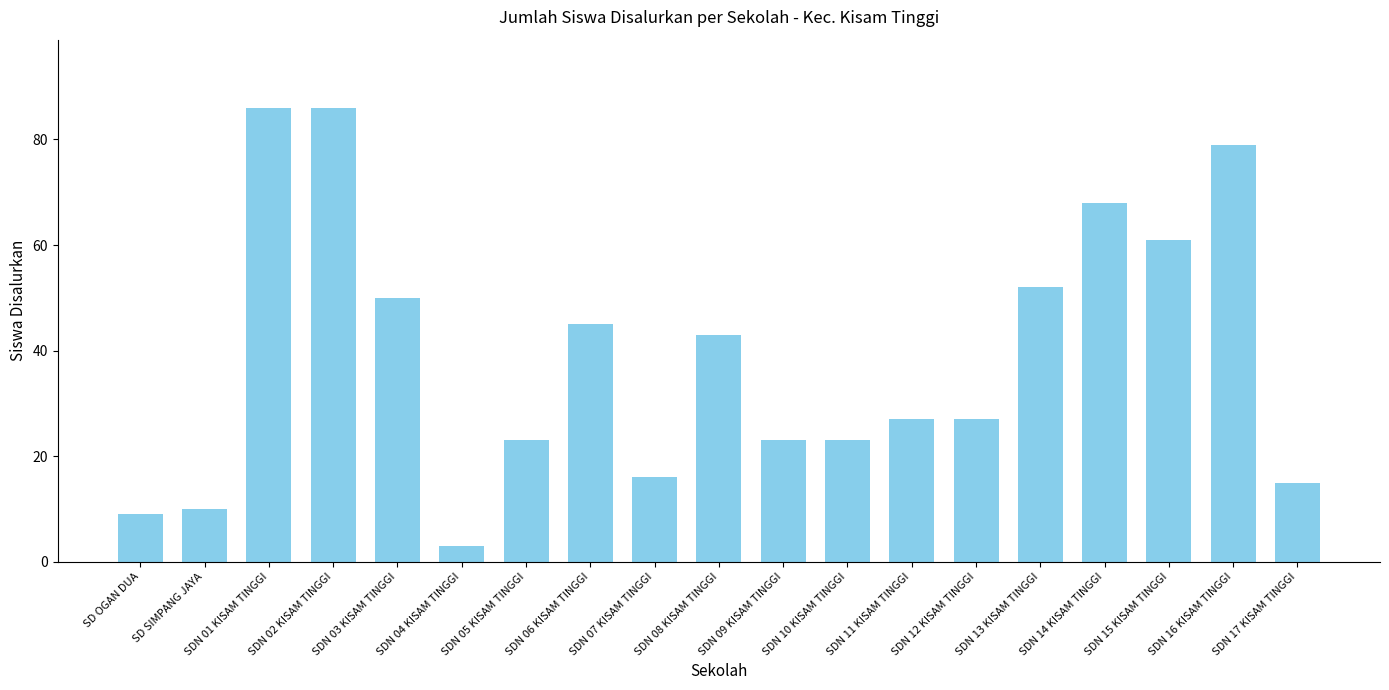

What is the label of the 7th bar from the left?

SDN 05 KISAM TINGGI